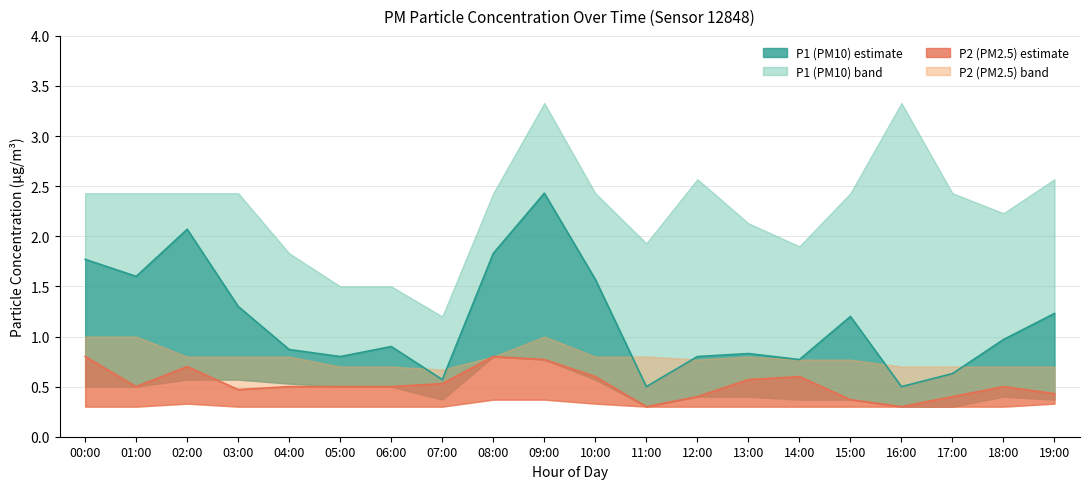

How many lines are shown in the chart?

6